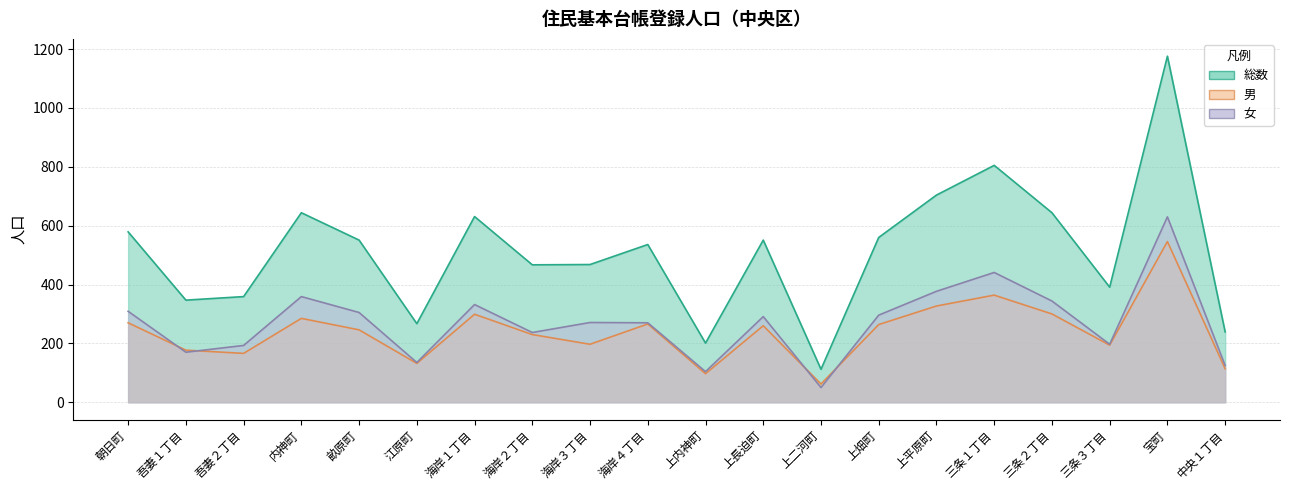

What is the difference between the maximum and minimum values in the 男 series?

484